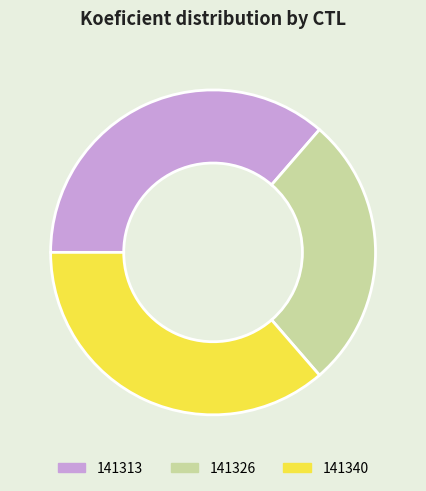

How many slices are in this pie chart?

3